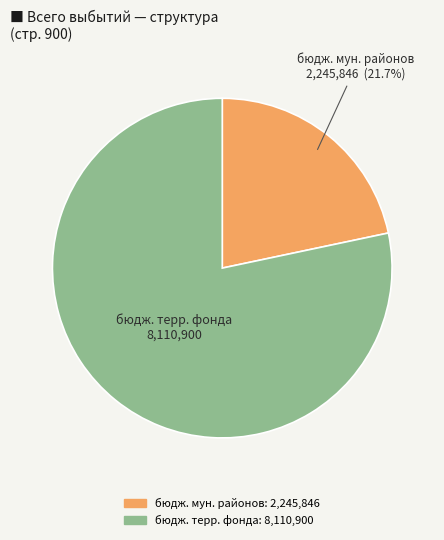

Does any single category account for the majority?

Yes